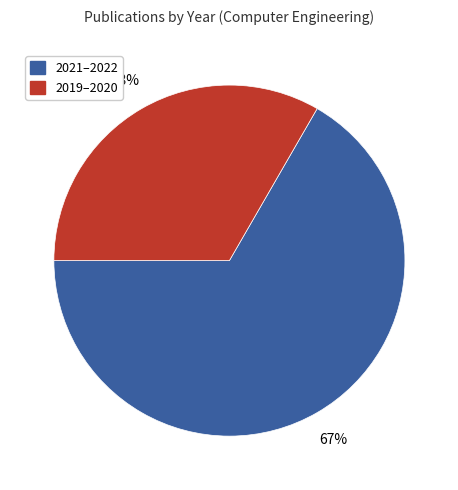

What is the ratio of the value at 2021–2022 to the value at 2019–2020?

2.0